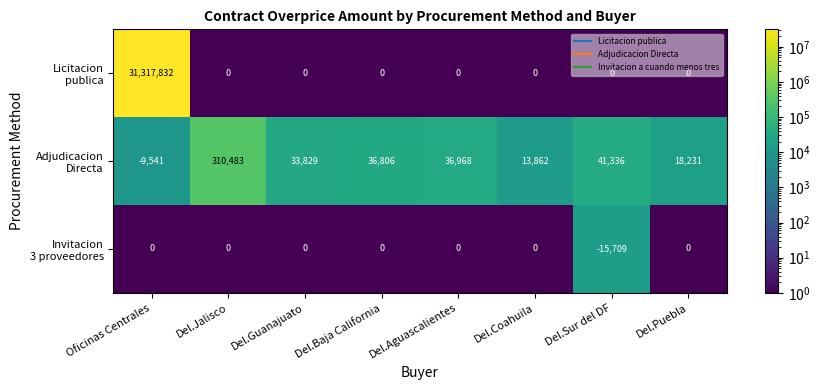

At which category is the sum across all series the highest?

Oficinas Centrales